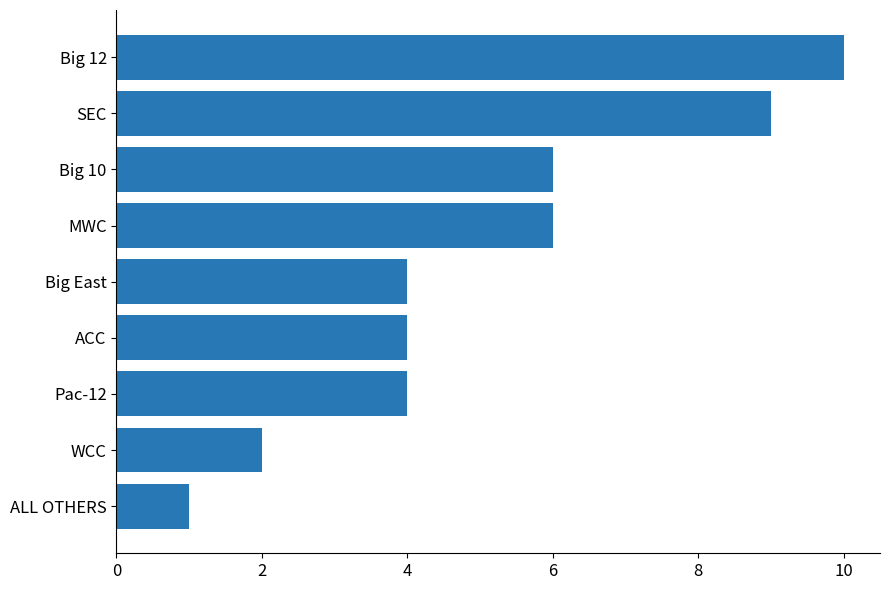

Is it true that the value at WCC is 1?

False